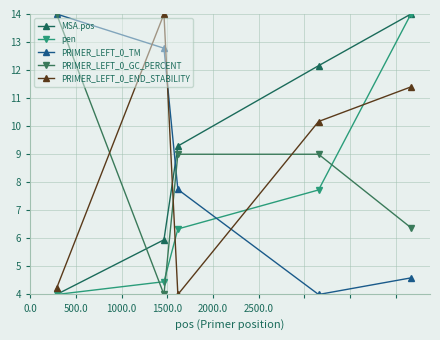

What is the maximum value for MSA.pos?

14.0